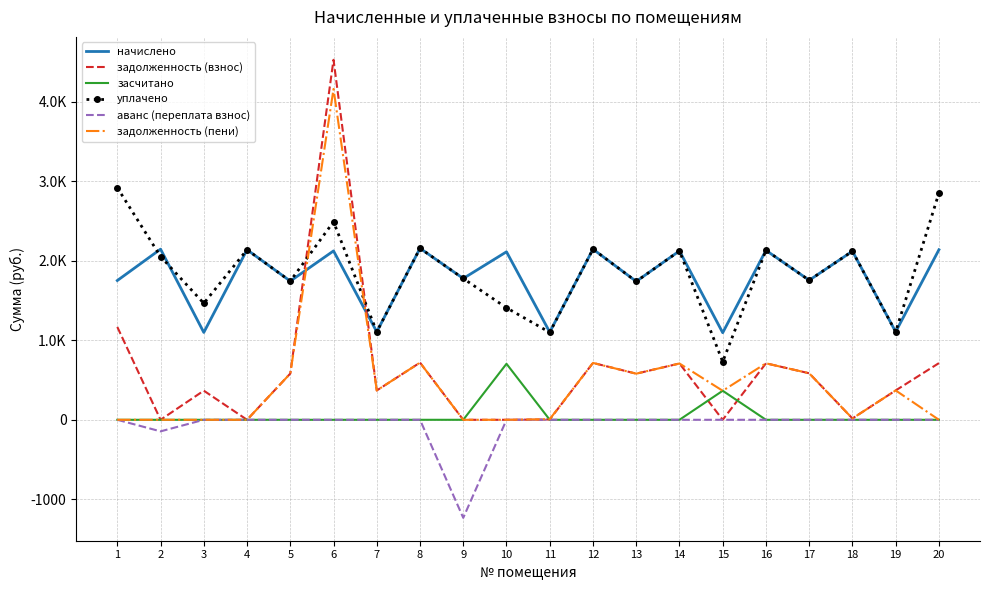

Reading right to left, list all the values displayed in this chart.

начислено: 20=2138.5	19=1106.1	18=2120.0	17=1755.0	16=2131.1	15=1095.0	14=2123.7	13=1740.3	12=2145.8	11=1102.4	10=2112.7	9=1777.1	8=2156.9	7=1106.1	6=2123.7	5=1744.0	4=2138.5	3=1098.7	2=2145.8	1=1751.3
задолженность (взнос): 20=712.8	19=369.2	18=16.9	17=585.0	16=710.4	15=0.0	14=707.9	13=580.1	12=715.3	11=4.2	10=0.0	9=0.0	8=719.0	7=368.7	6=4527.3	5=581.5	4=0.0	3=366.2	2=0.0	1=1167.6
засчитано: 20=0.0	19=0.0	18=0.0	17=0.0	16=0.0	15=365.0	14=0.0	13=0.0	12=0.0	11=0.0	10=704.2	9=0.0	8=0.0	7=0.0	6=0.0	5=0.0	4=0.0	3=0.0	2=0.0	1=0.0
уплачено: 20=2851.3	19=1106.1	18=2120.0	17=1755.0	16=2131.1	15=730.0	14=2123.7	13=1740.3	12=2145.8	11=1099.1	10=1408.4	9=1777.1	8=2156.9	7=1106.1	6=2490.5	5=1744.0	4=2138.5	3=1465.0	2=2053.4	1=2918.9
аванс (переплата взнос): 20=0.0	19=0.0	18=0.0	17=0.0	16=0.0	15=0.0	14=0.0	13=0.0	12=0.0	11=0.0	10=0.0	9=-1232.8	8=0.0	7=0.0	6=0.0	5=0.0	4=0.0	3=0.0	2=-145.4	1=0.0
задолженность (пени): 20=0.0	19=369.2	18=16.9	17=585.0	16=710.4	15=365.0	14=707.9	13=580.1	12=715.3	11=7.6	10=0.0	9=0.0	8=719.0	7=368.7	6=4160.5	5=581.5	4=0.0	3=0.0	2=0.0	1=0.0